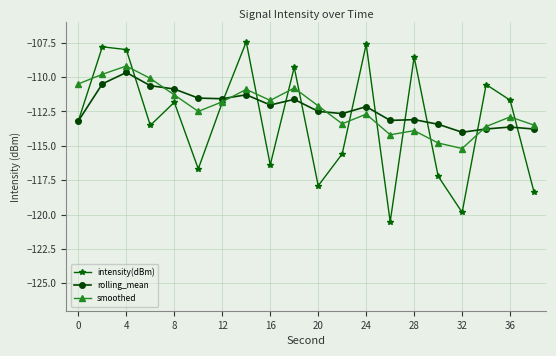

How many distinct data groups are displayed?

3